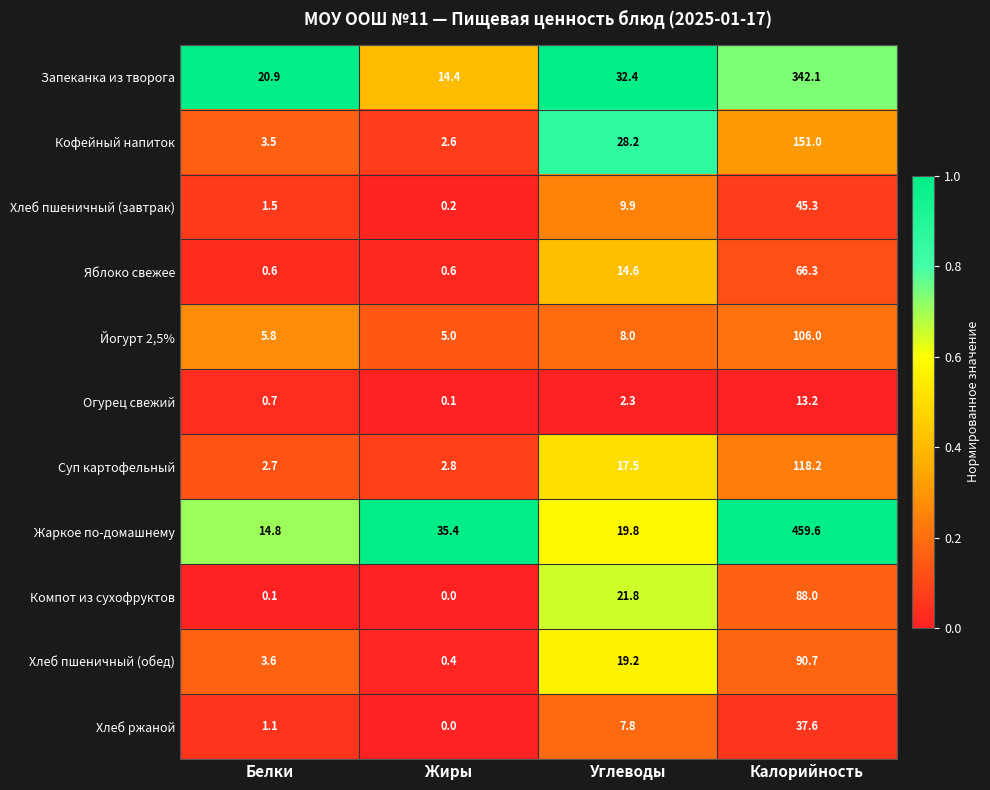

Rank the series by their maximum value, from lowest to highest.

Огурец свежий, Хлеб ржаной, Хлеб пшеничный (завтрак), Яблоко свежее, Компот из сухофруктов, Хлеб пшеничный (обед), Йогурт 2,5%, Суп картофельный, Кофейный напиток, Запеканка из творога, Жаркое по-домашнему